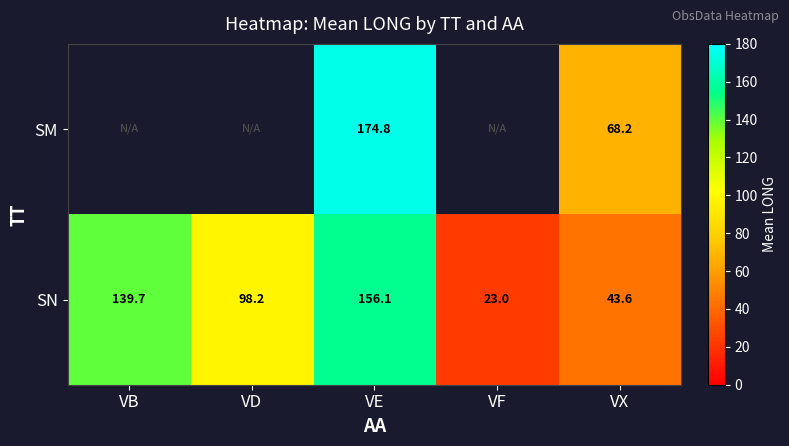

What value does the SN series have at VD?

98.2